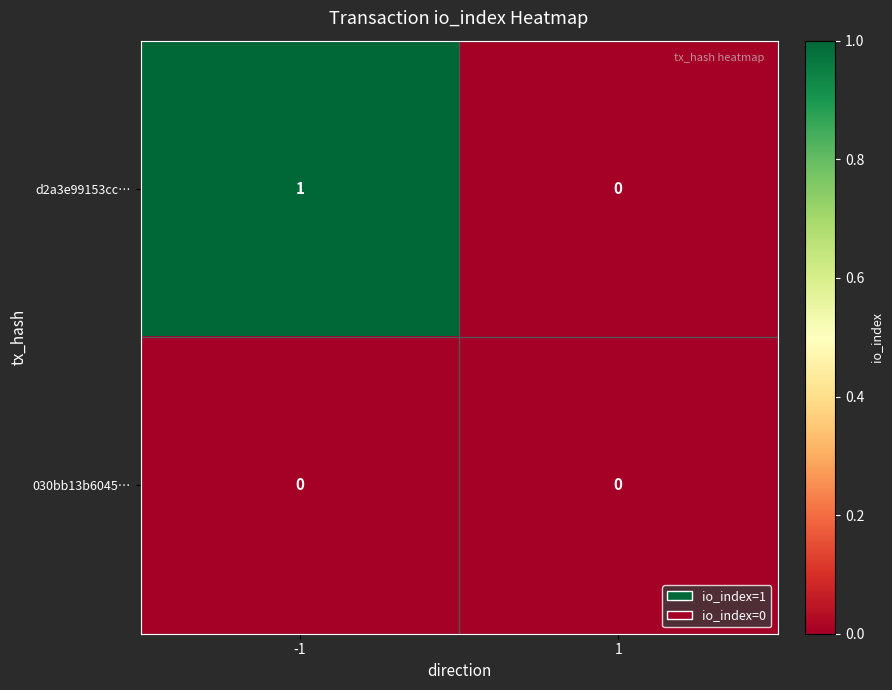

Which series has the largest total across all categories?

d2a3e99153cc…